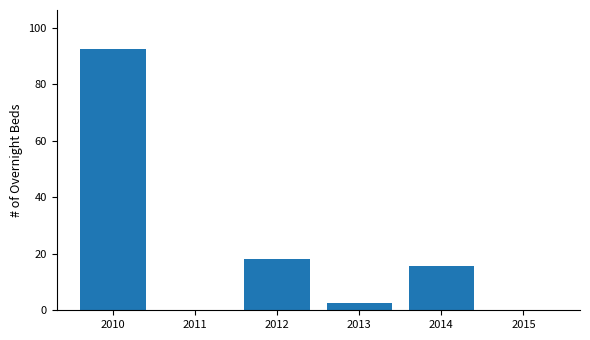

What is the sum of all values?

129.1